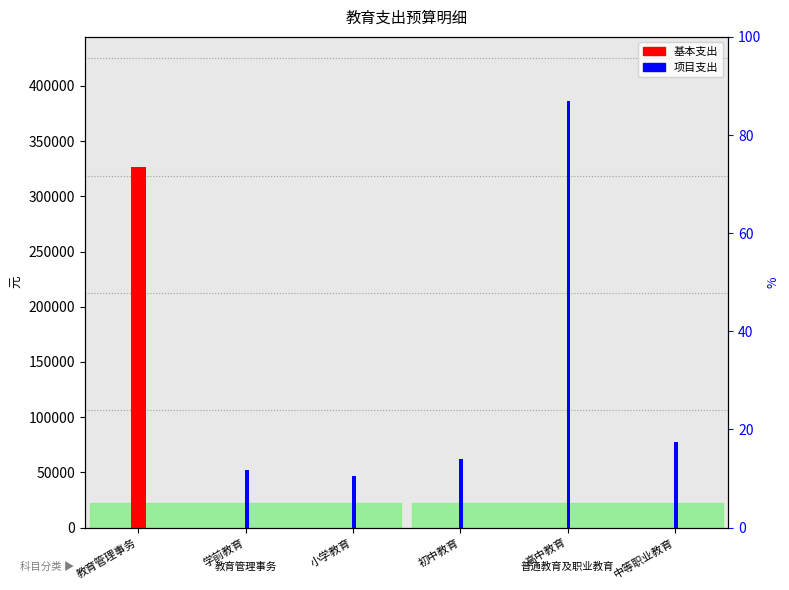

Is the value of 项目支出 at 初中教育 greater than the value of 基本支出 at 中等职业教育?

Yes